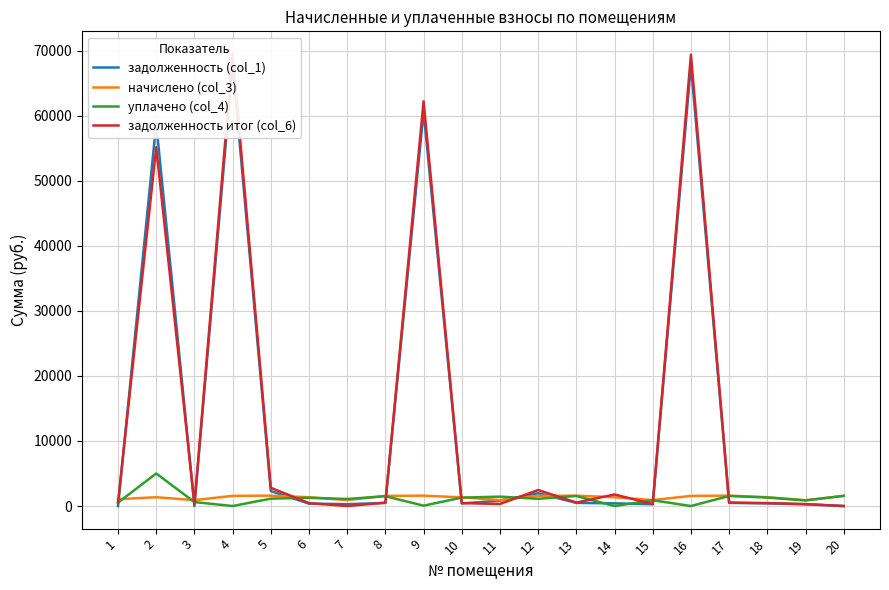

Where does the начислено (col_3) series first go above 1351?

2